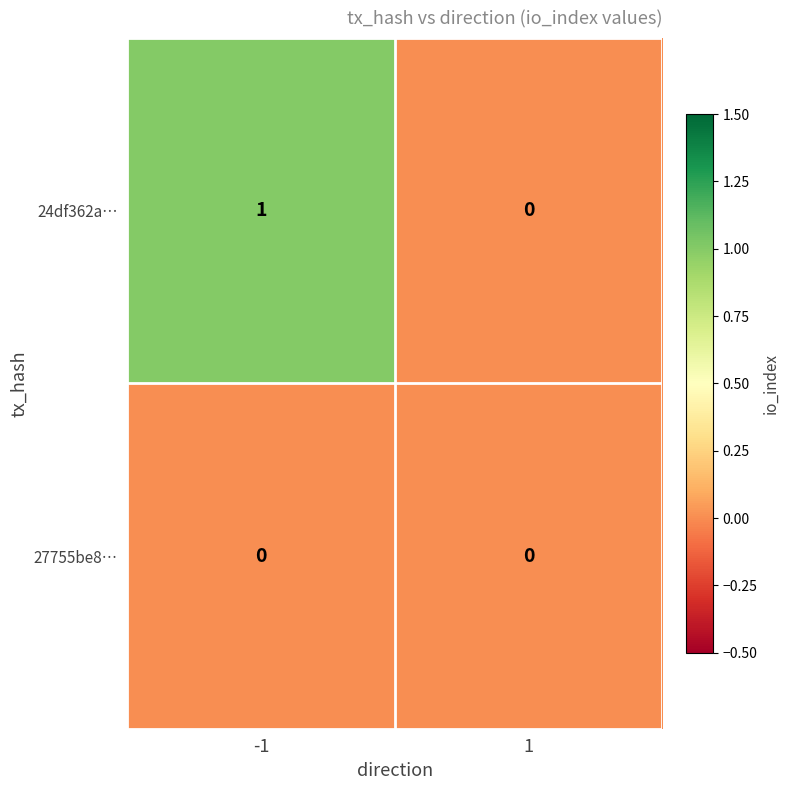

Which series has the largest total across all categories?

24df362a…